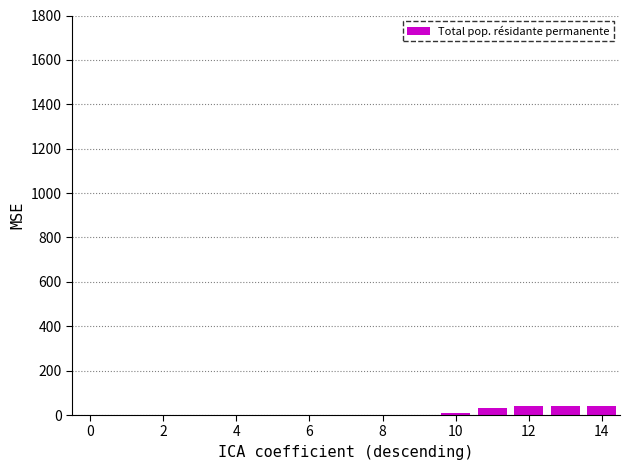

What is the maximum value shown in the chart?

40